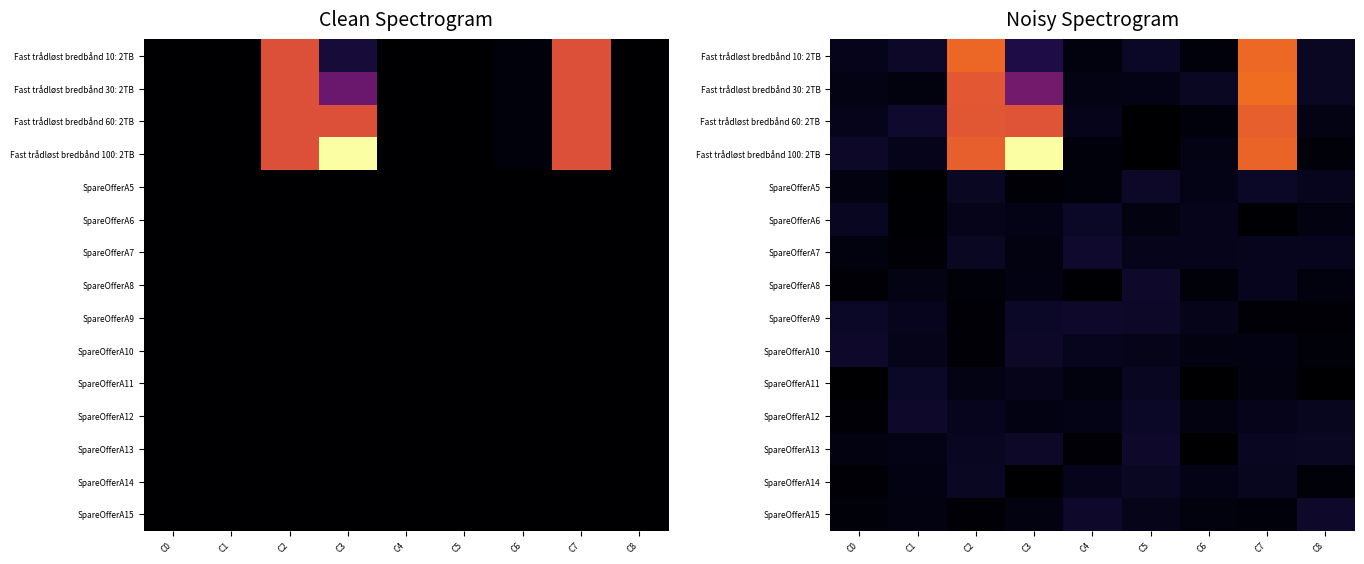

Count the number of categories in the chart.

9